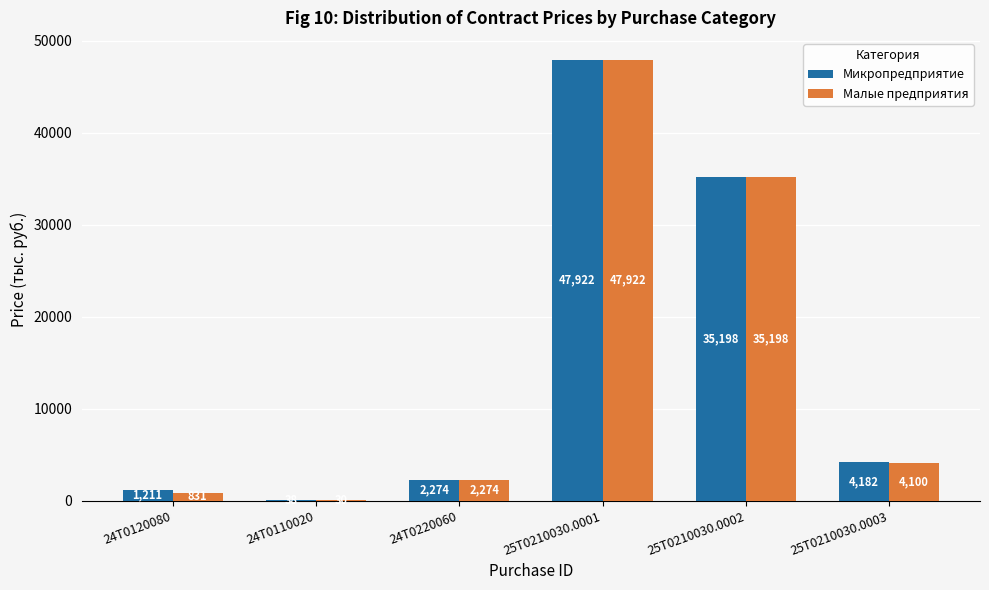

What is the average value of the Малые предприятия series?

15059.1